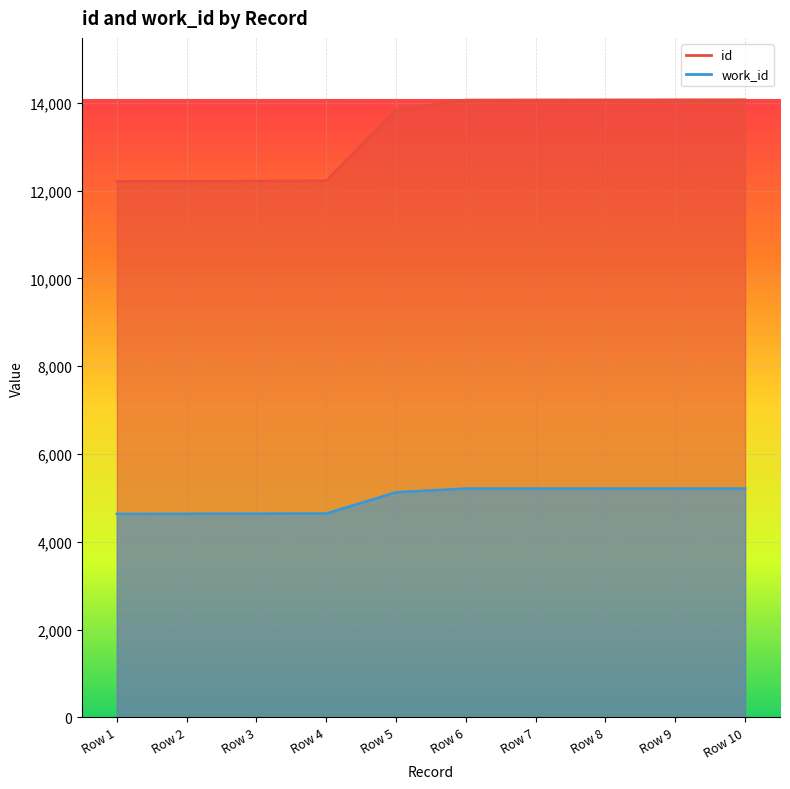

True or false: work_id has more than 1 points higher than both neighbors.

False